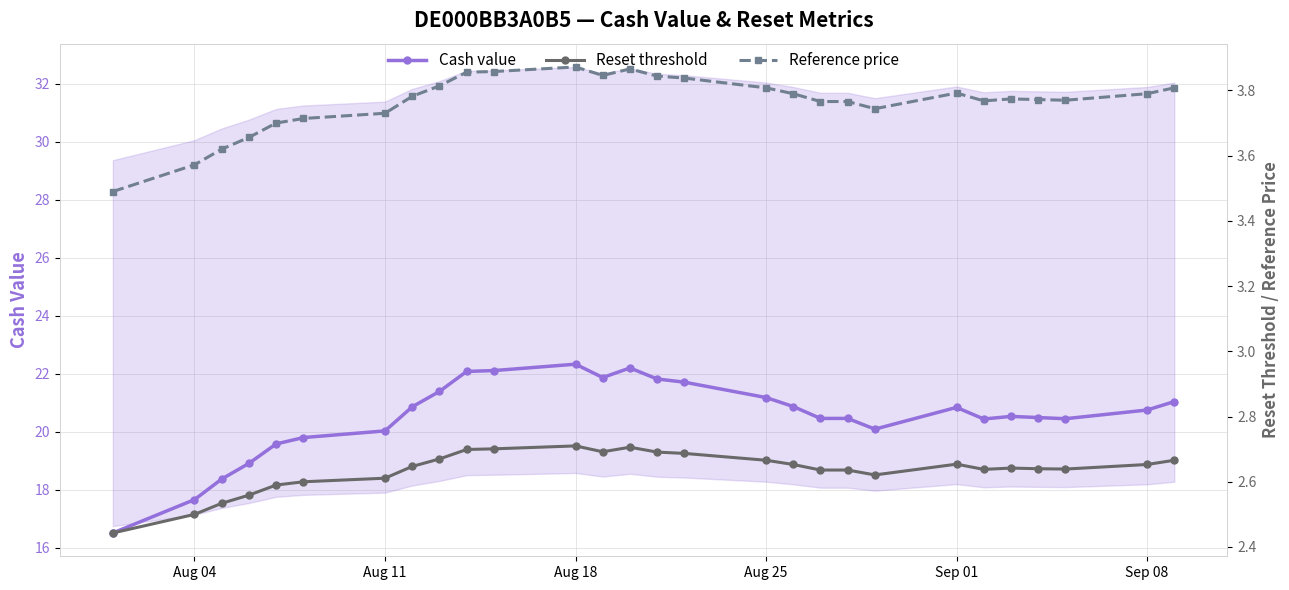

True or false: Cash value has more than 1 interior local peaks.

True